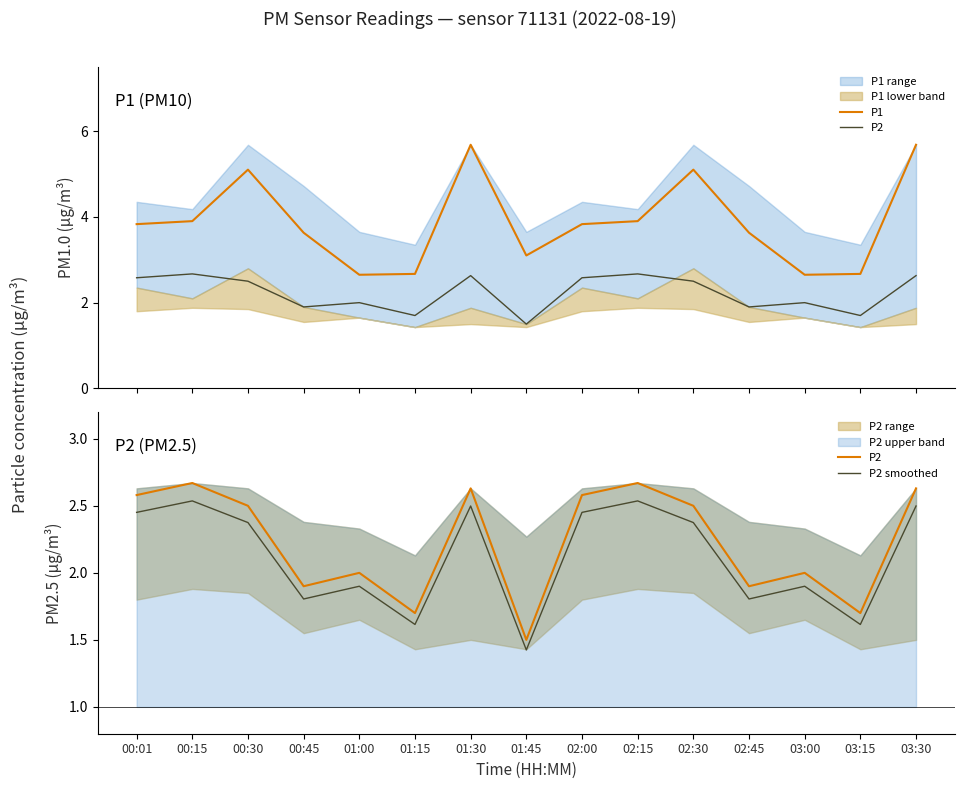

True or false: P2 and P2 smoothed intersect in this chart.

False